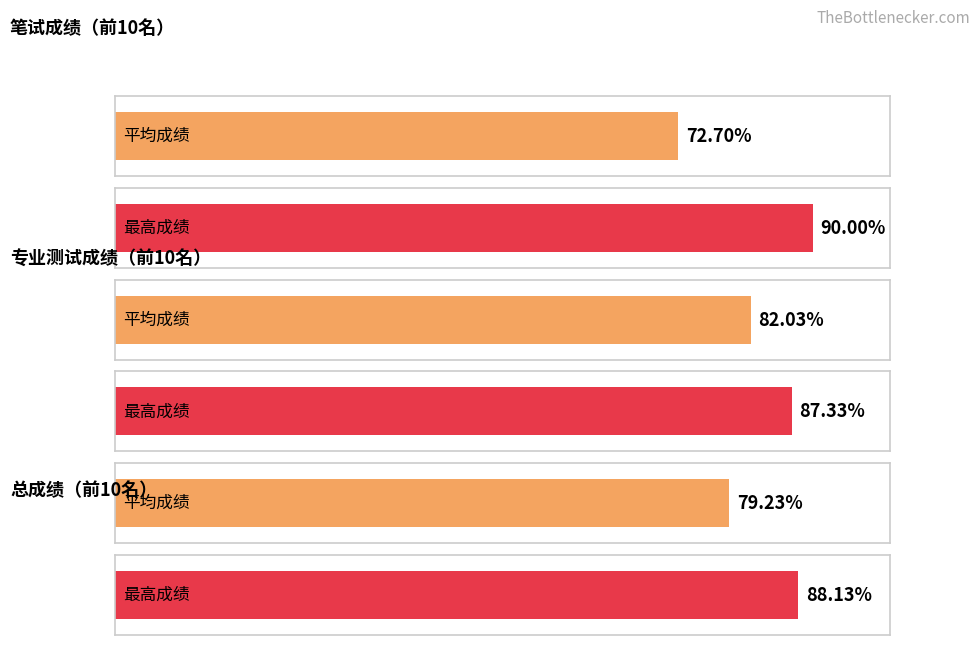

What are all the series names shown in the legend?

笔试成绩, 专业测试成绩, 总成绩